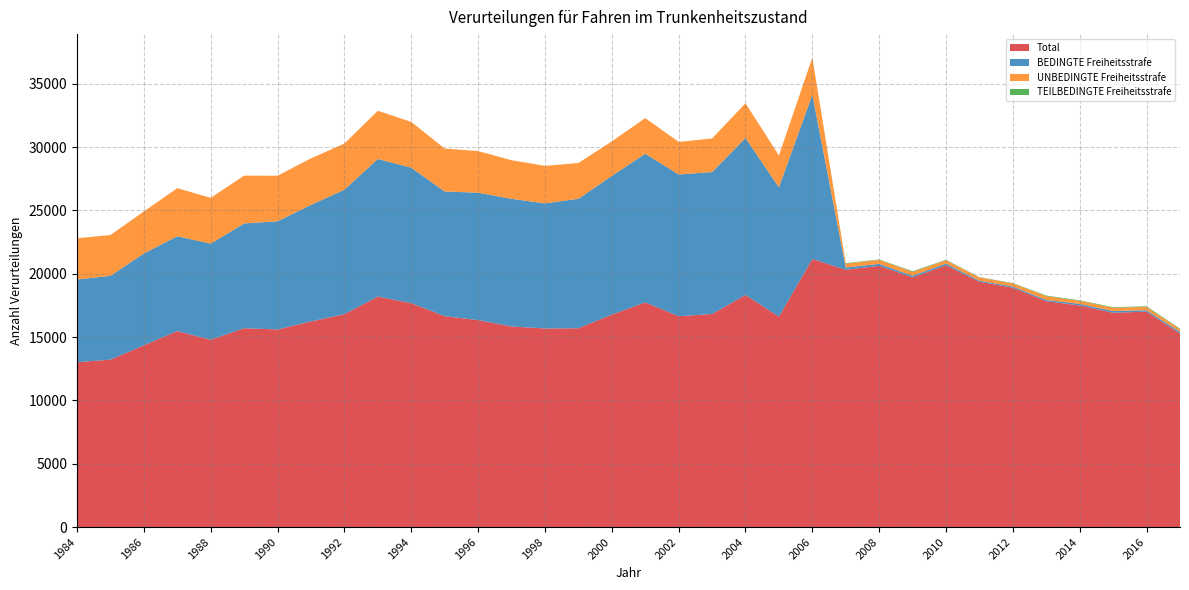

Reading left to right, extract all data points from this chart.

Total: 1984=13014	1985=13220	1986=14348	1987=15477	1988=14790	1989=15702	1990=15602	1991=16237	1992=16809	1993=18196	1994=17680	1995=16651	1996=16342	1997=15837	1998=15682	1999=15696	2000=16775	2001=17741	2002=16647	2003=16823	2004=18326	2005=16616	2006=21172	2007=20310	2008=20624	2009=19715	2010=20668	2011=19369	2012=18896	2013=17828	2014=17496	2015=16921	2016=17007	2017=15275
BEDINGTE Freiheitsstrafe: 1984=6532	1985=6621	1986=7255	1987=7484	1988=7588	1989=8272	1990=8542	1991=9203	1992=9829	1993=10869	1994=10693	1995=9846	1996=10059	1997=10081	1998=9875	1999=10224	2000=10951	2001=11736	2002=11193	2003=11203	2004=12397	2005=10208	2006=12964	2007=180	2008=156	2009=126	2010=139	2011=87	2012=94	2013=108	2014=122	2015=135	2016=112	2017=134
UNBEDINGTE Freiheitsstrafe: 1984=3254	1985=3216	1986=3317	1987=3798	1988=3617	1989=3773	1990=3599	1991=3674	1992=3644	1993=3803	1994=3621	1995=3391	1996=3285	1997=3047	1998=2965	1999=2826	2000=2725	2001=2814	2002=2576	2003=2656	2004=2744	2005=2513	2006=2933	2007=312	2008=312	2009=308	2010=258	2011=256	2012=246	2013=296	2014=240	2015=262	2016=263	2017=221
TEILBEDINGTE Freiheitsstrafe: 1984=0	1985=0	1986=0	1987=0	1988=0	1989=0	1990=0	1991=0	1992=0	1993=0	1994=0	1995=0	1996=0	1997=0	1998=0	1999=0	2000=0	2001=0	2002=0	2003=0	2004=0	2005=0	2006=0	2007=37	2008=36	2009=53	2010=38	2011=21	2012=29	2013=46	2014=46	2015=43	2016=49	2017=40